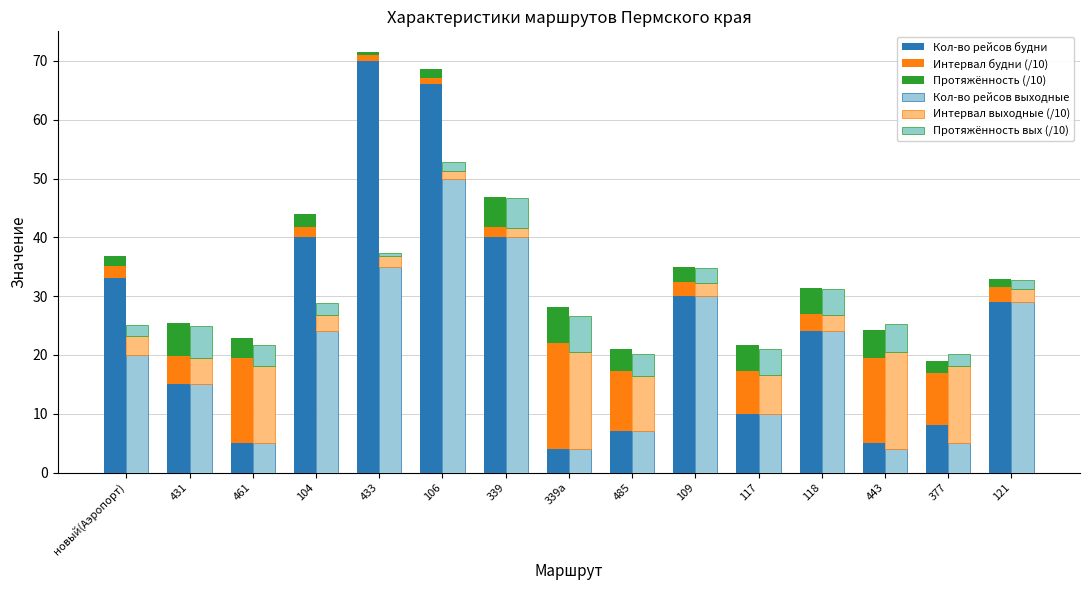

How many bars are there in each group?

6